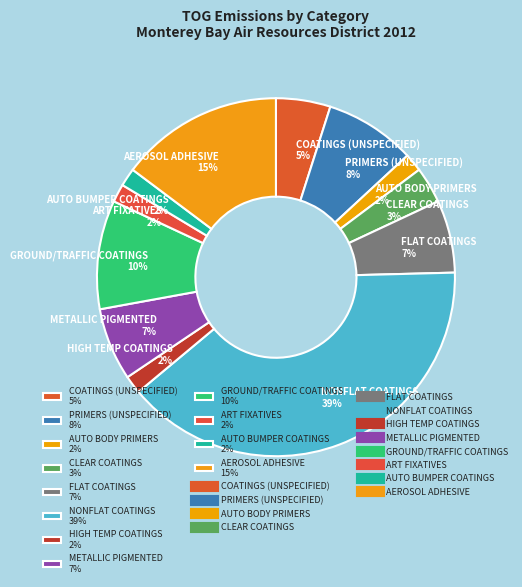

To the nearest percent, what portion does CLEAR COATINGS 3% represent?

3%